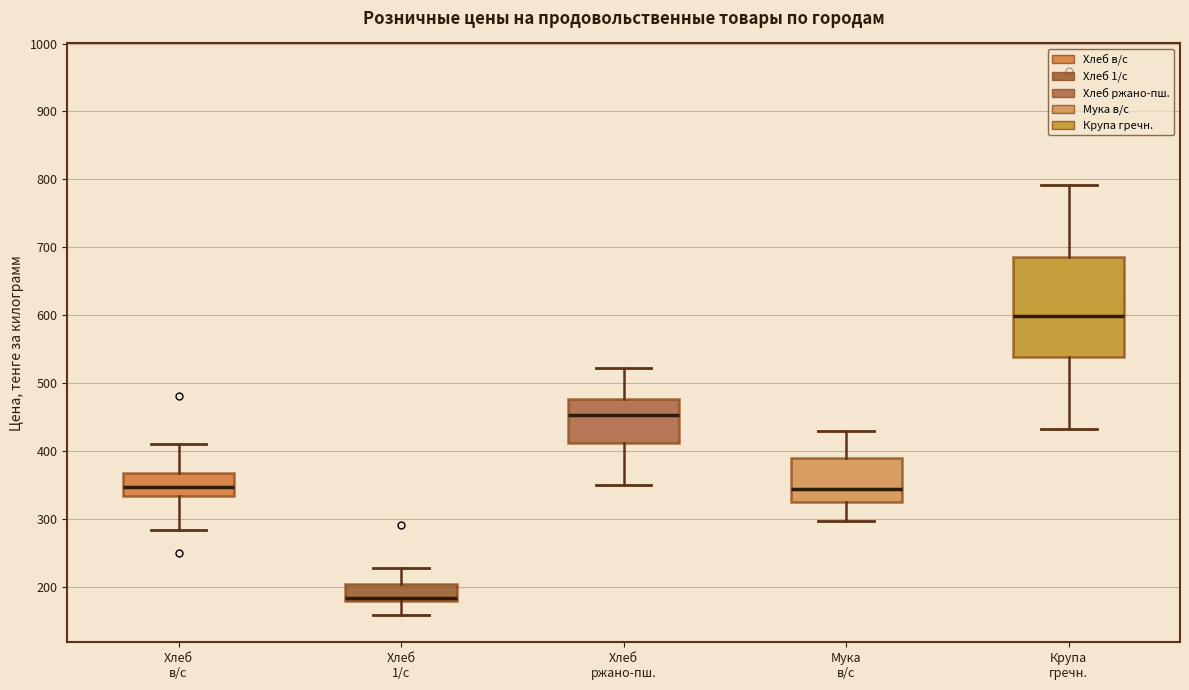

Reading left to right, read every box against the y-axis: the position of its median line, the range the box covers, and the ends of its whiskers. The values are not printed on the chart, so give them approximately, as read against the axis.

Хлеб в/с: median 350, box 330 to 370, whiskers 280 to 410
Хлеб 1/с: median 180 (just above the box's lower edge), box 180 to 200, whiskers 160 to 230
Хлеб ржано-пш.: median 450, box 410 to 480, whiskers 350 to 520
Мука в/с: median 340, box 320 to 390, whiskers 300 to 430
Крупа гречн.: median 600, box 540 to 690, whiskers 430 to 790